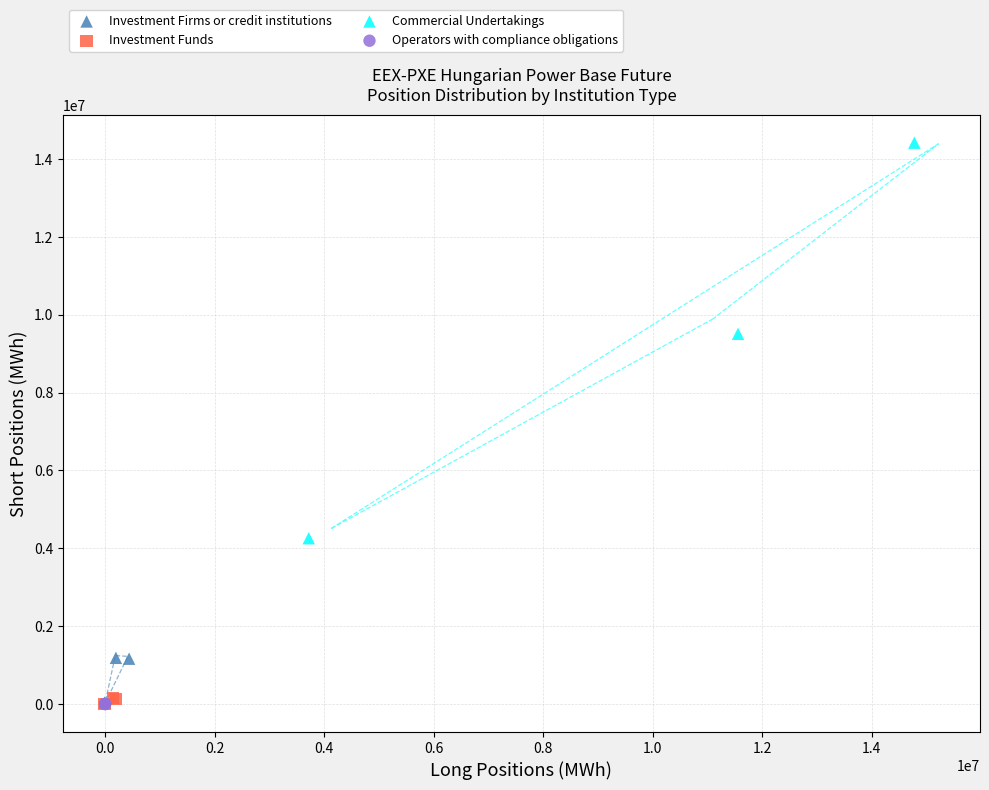

What are all the series names shown in the legend?

Investment Firms or credit institutions, Investment Funds, Commercial Undertakings, Operators with compliance obligations